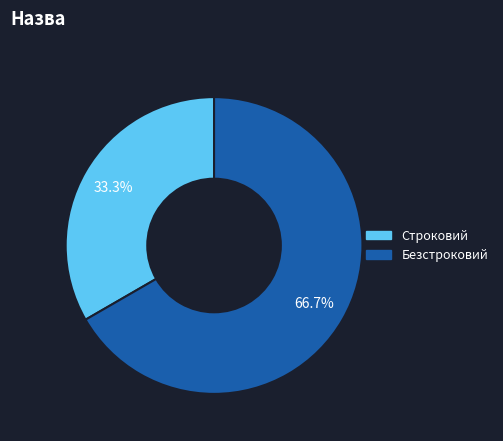

Which category has the biggest portion of the pie?

Безстроковий